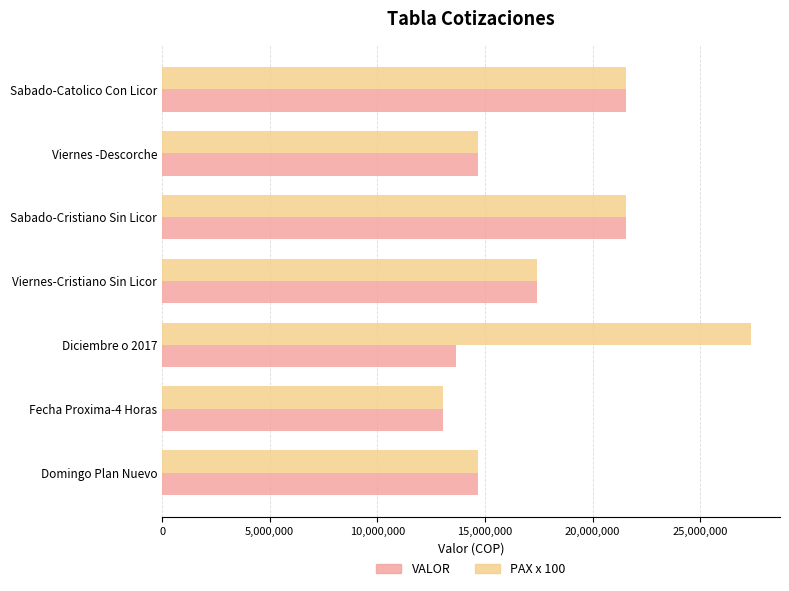

What are all the series names shown in the legend?

VALOR, PAX x 100